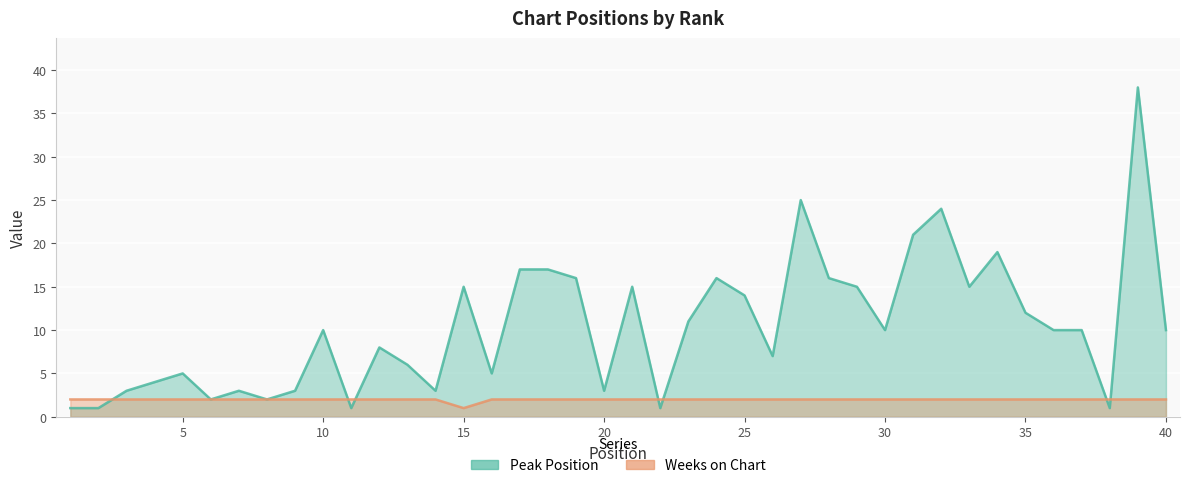

What is the value of the Peak Position point at the 6th from the left?

2